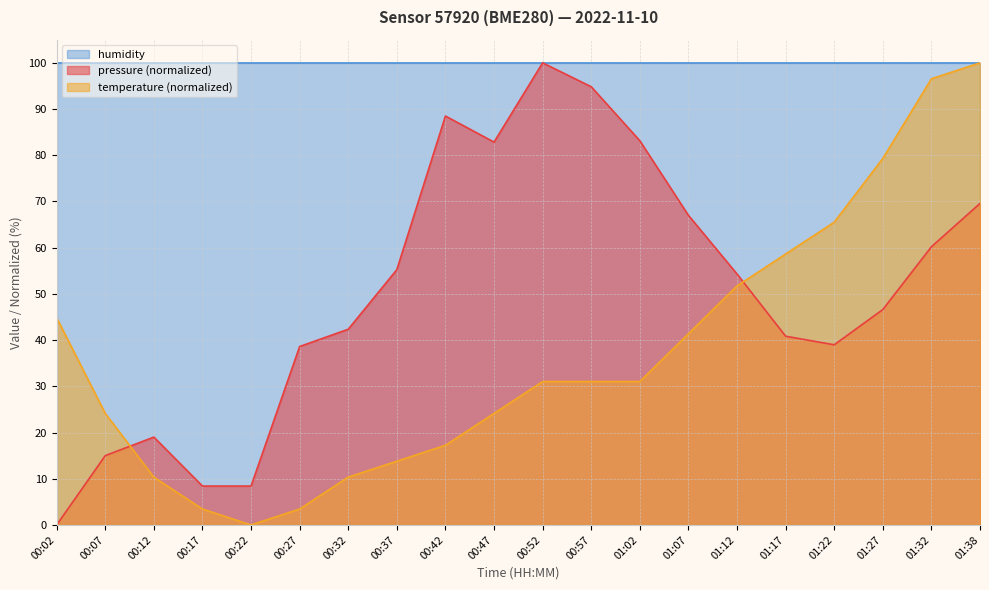

Between 01:02 and 01:17, which series saw the biggest shift?

pressure (normalized)